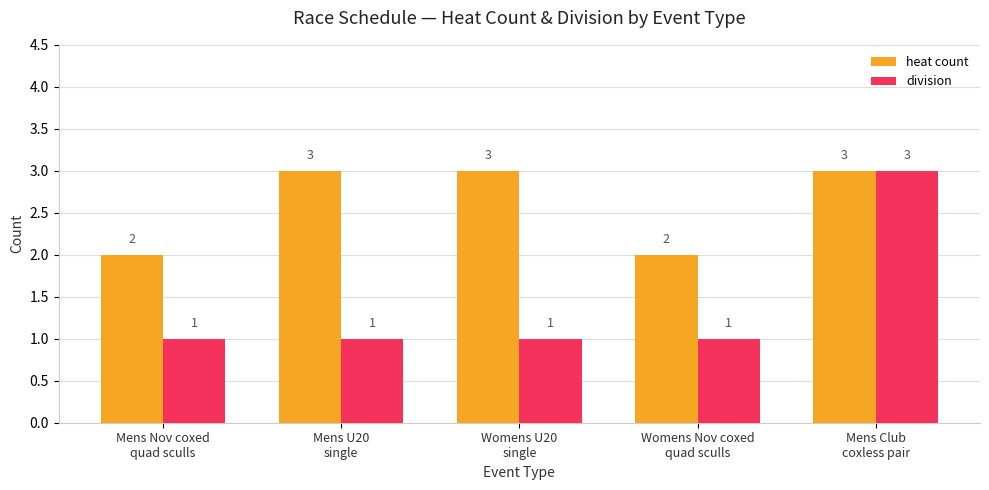

How many division values are between 1 and 2?

4